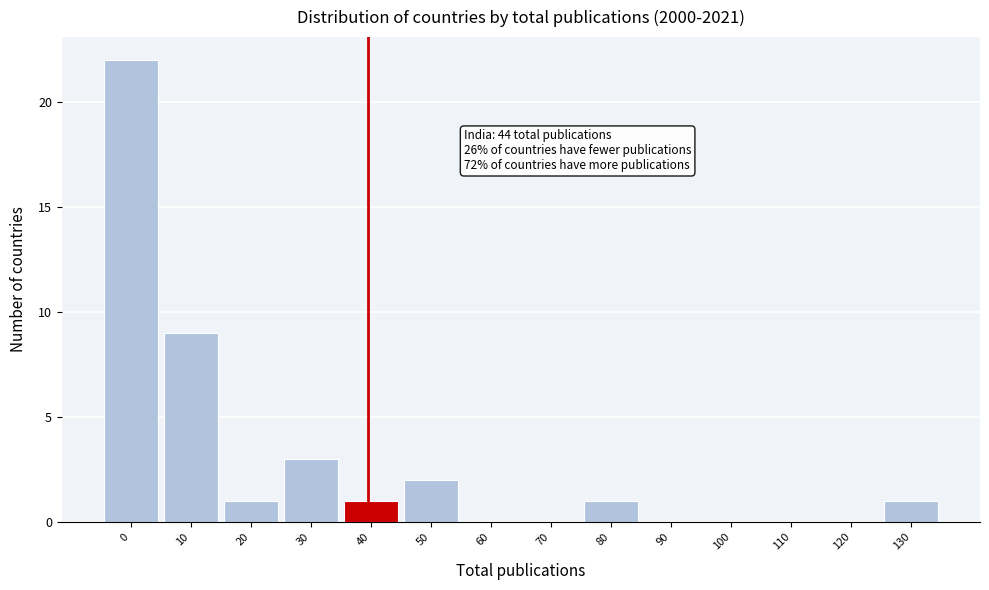

Reading left to right, list all the values displayed in this chart.

0=22	10=9	20=1	30=3	40=1	50=2	60=0	70=0	80=1	90=0	100=0	110=0	120=0	130=1